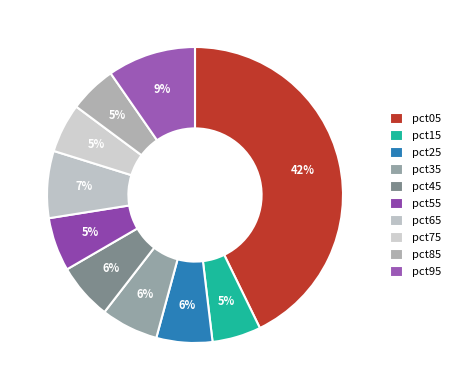

What percentage is NOT represented by pct95?

90.4%